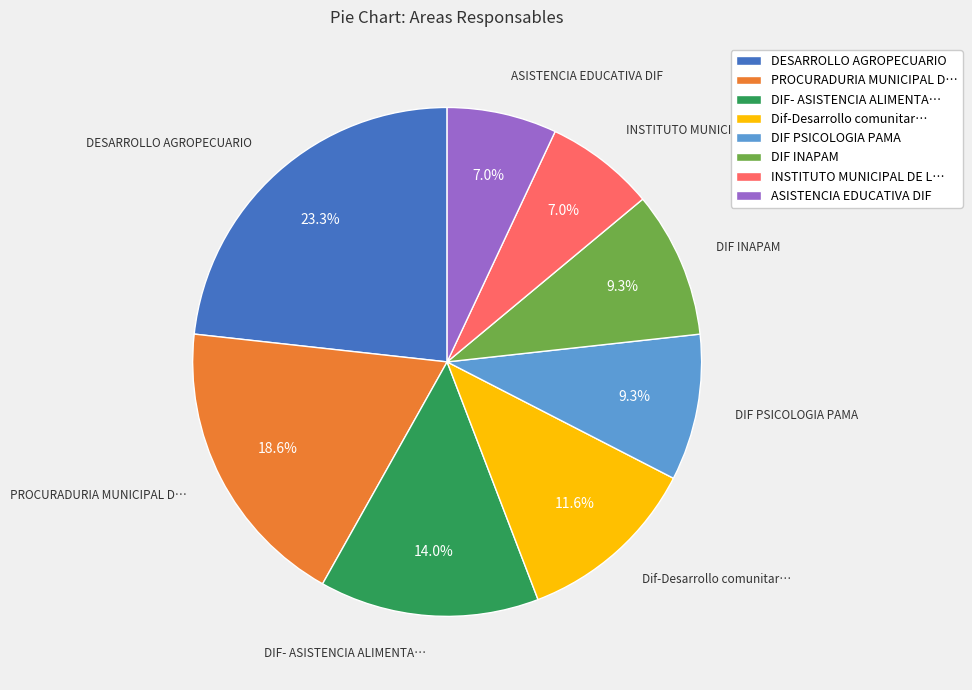

Which has a higher value, PROCURADURIA MUNICIPAL D… or Dif-Desarrollo comunitar…?

PROCURADURIA MUNICIPAL D…